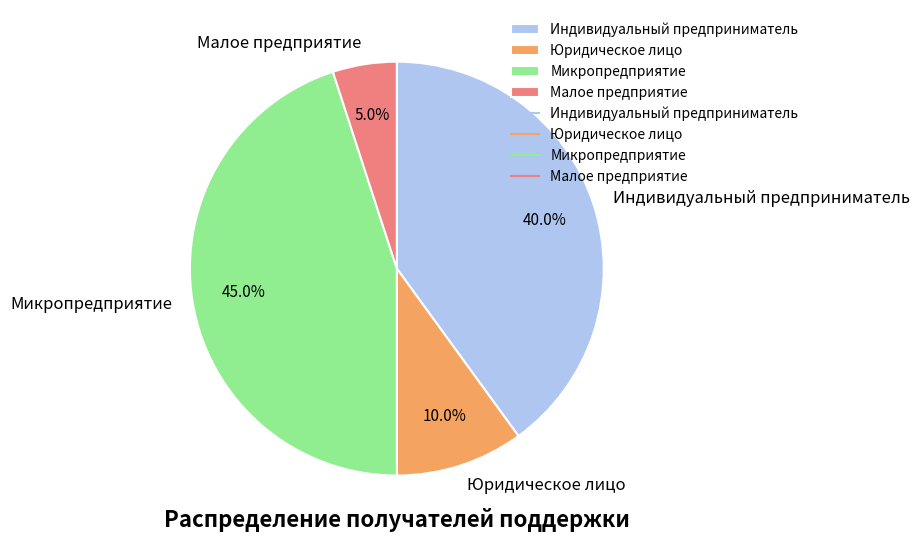

To the nearest percent, what is the average slice percentage?

25%